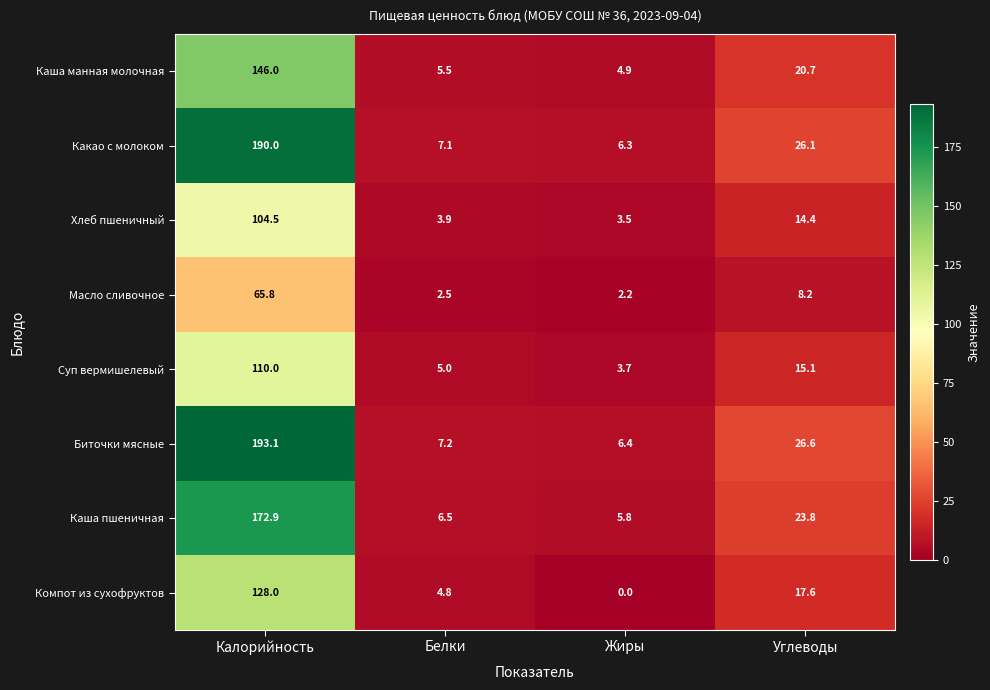

What is the difference between the maximum and minimum values in the Хлеб пшеничный series?

101.0